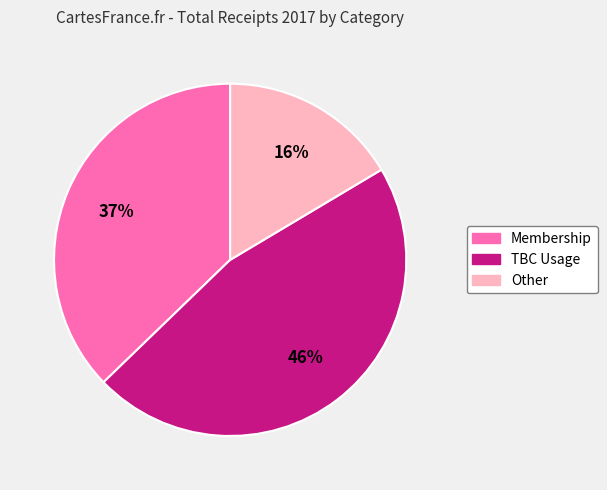

How many segments does this pie chart have?

3